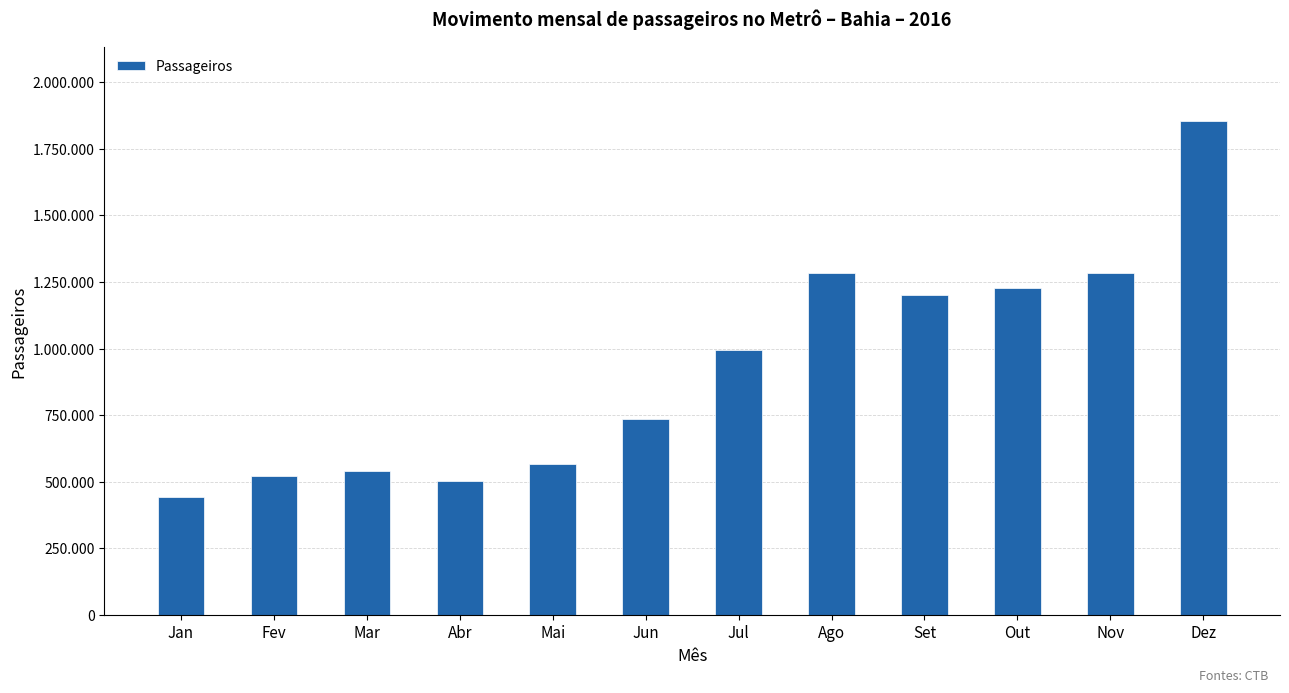

Where is the data nearest to the value 1149115?

Set